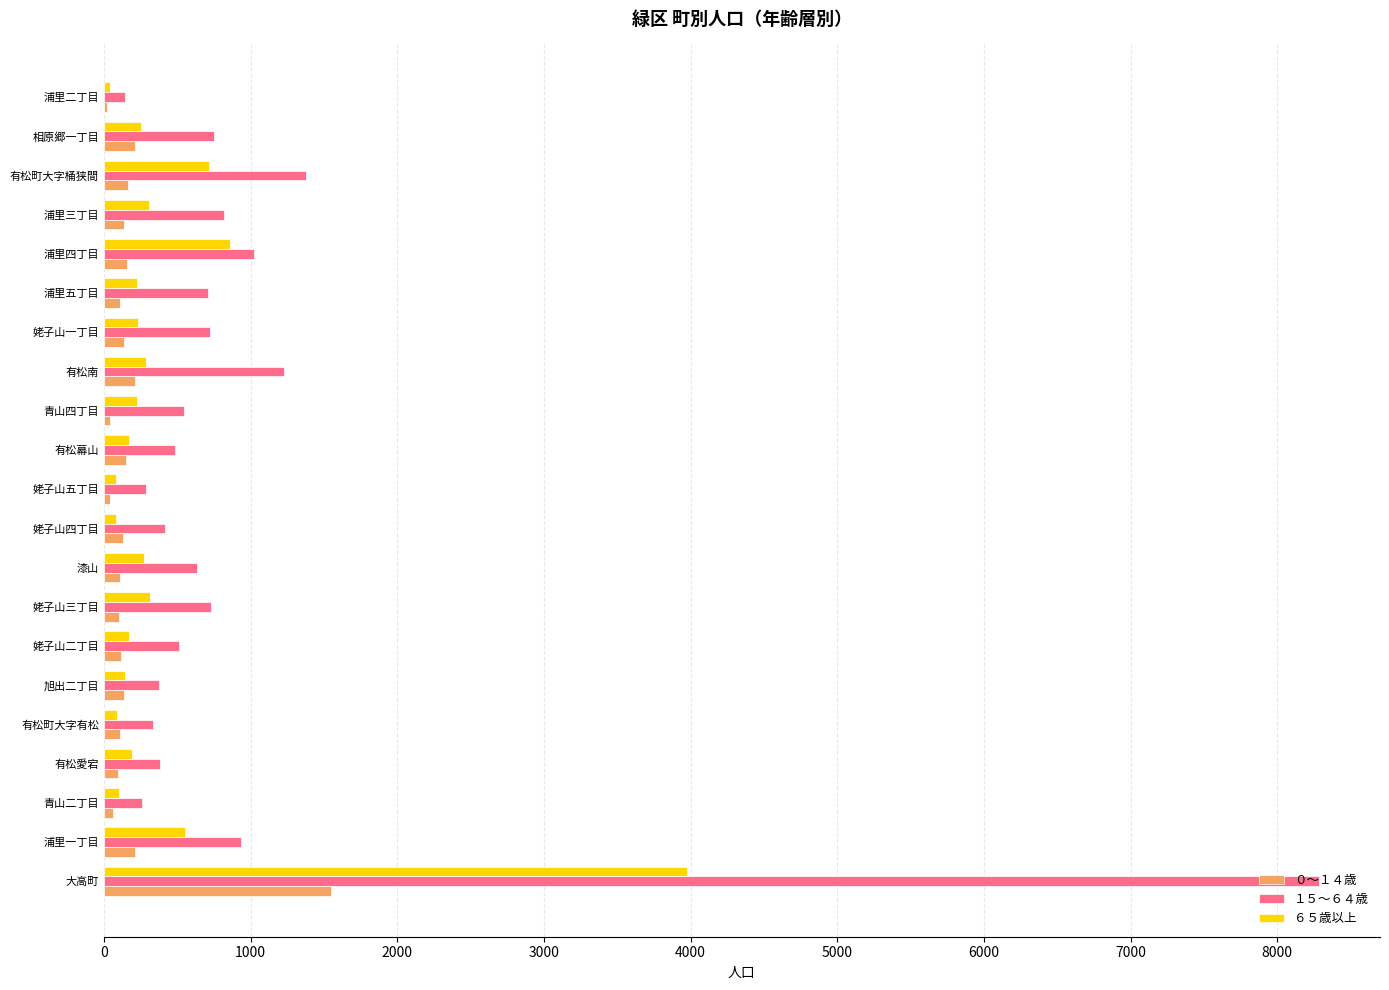

Is it true that １５～６４歳 equals 1337 at 浦里三丁目?

False